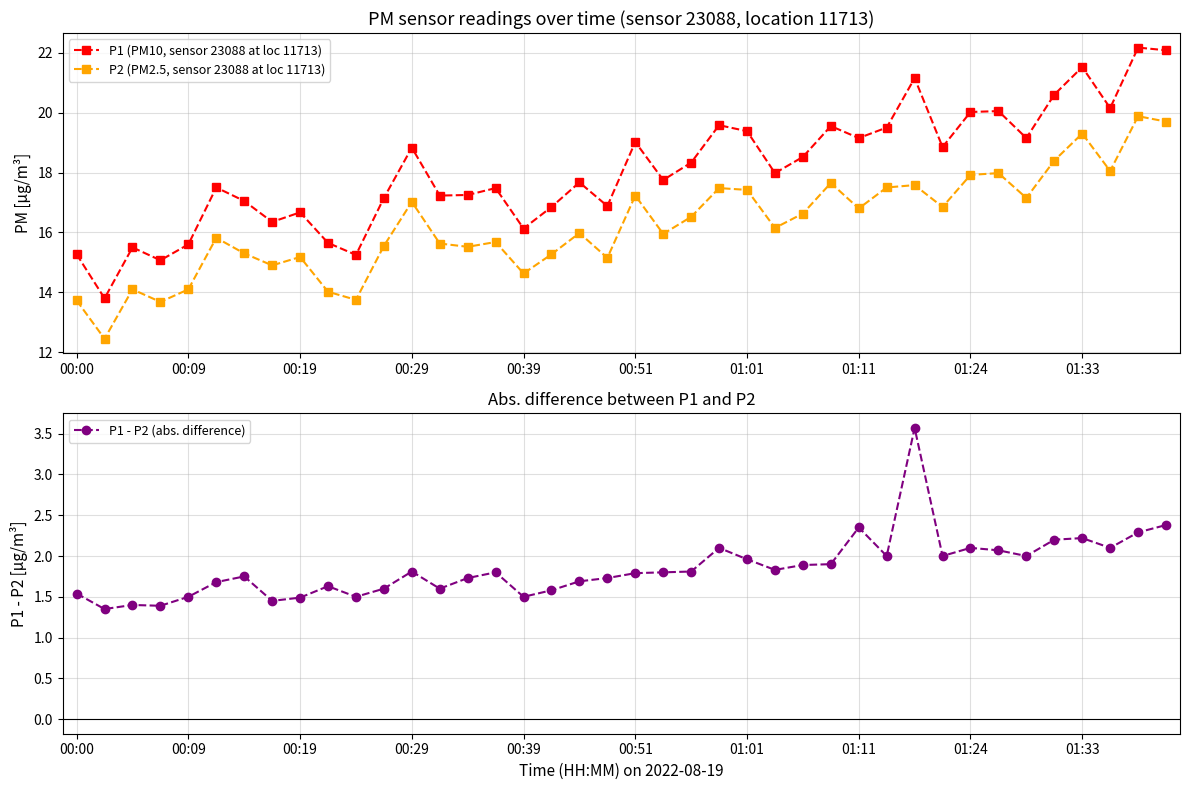

Which series has the widest spread of values?

P1 (PM10, sensor 23088 at loc 11713)